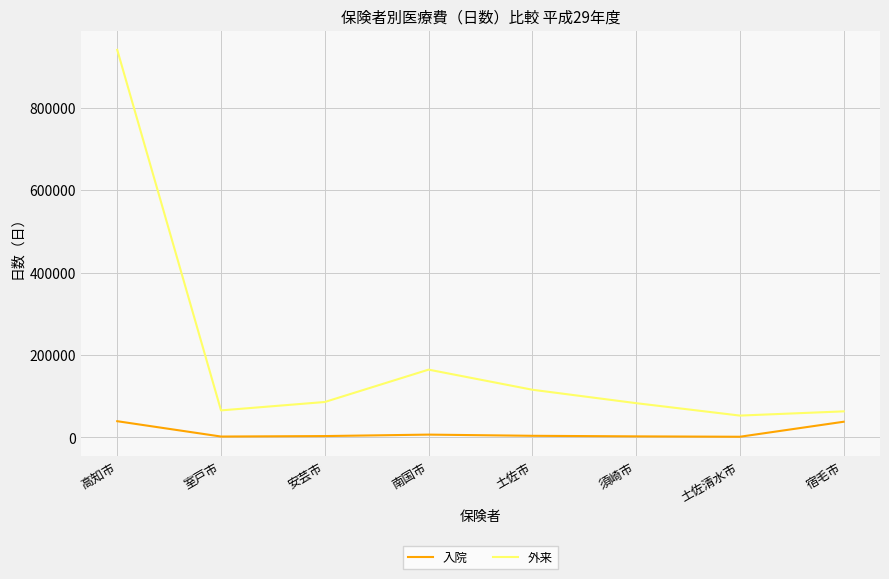

List the series in order of their peak value, highest first.

外来, 入院